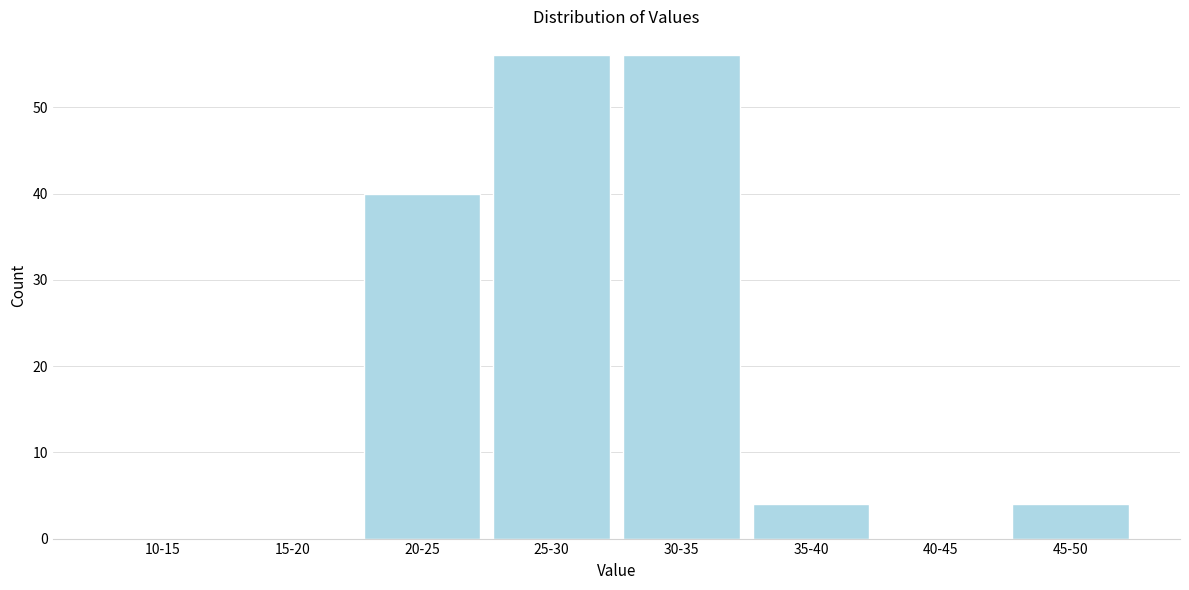

Reading left to right, list all the values displayed in this chart.

10-15=0	15-20=0	20-25=40	25-30=56	30-35=56	35-40=4	40-45=0	45-50=4